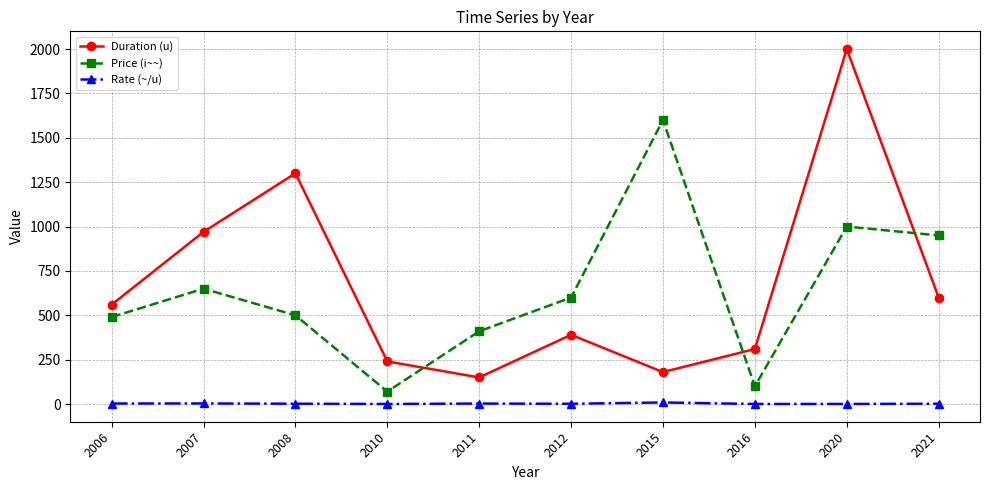

How many lines are shown in the chart?

3